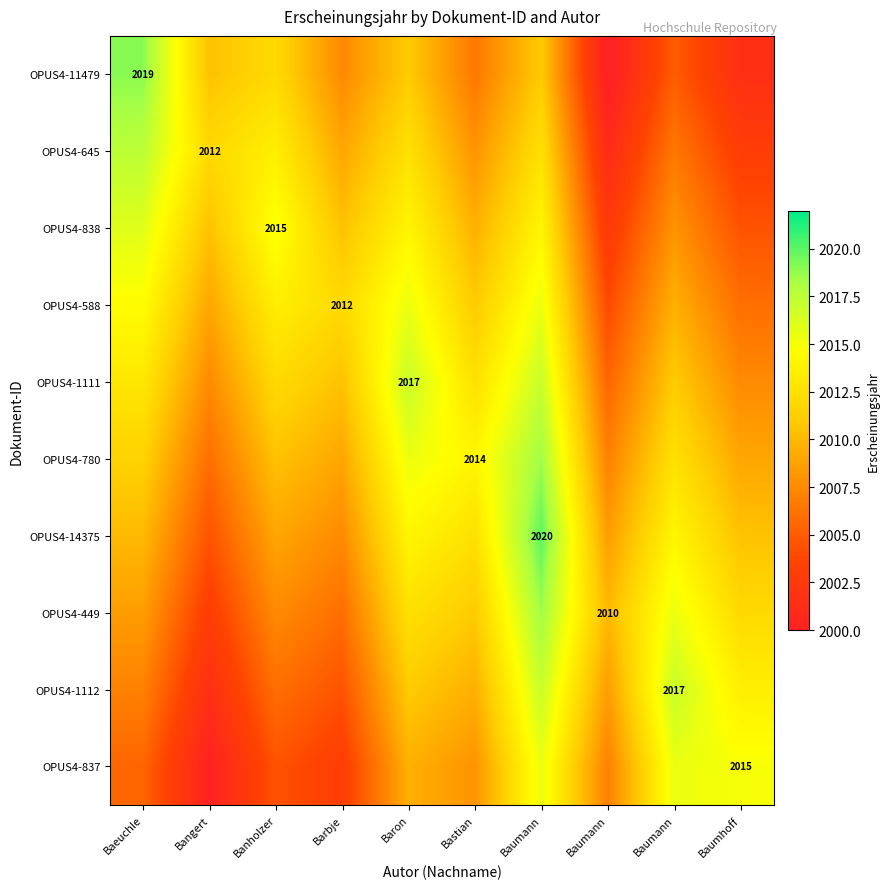

List the series in order of their peak value, highest first.

OPUS4-14375, OPUS4-11479, OPUS4-780, OPUS4-449, OPUS4-645, OPUS4-1111, OPUS4-1112, OPUS4-838, OPUS4-588, OPUS4-837